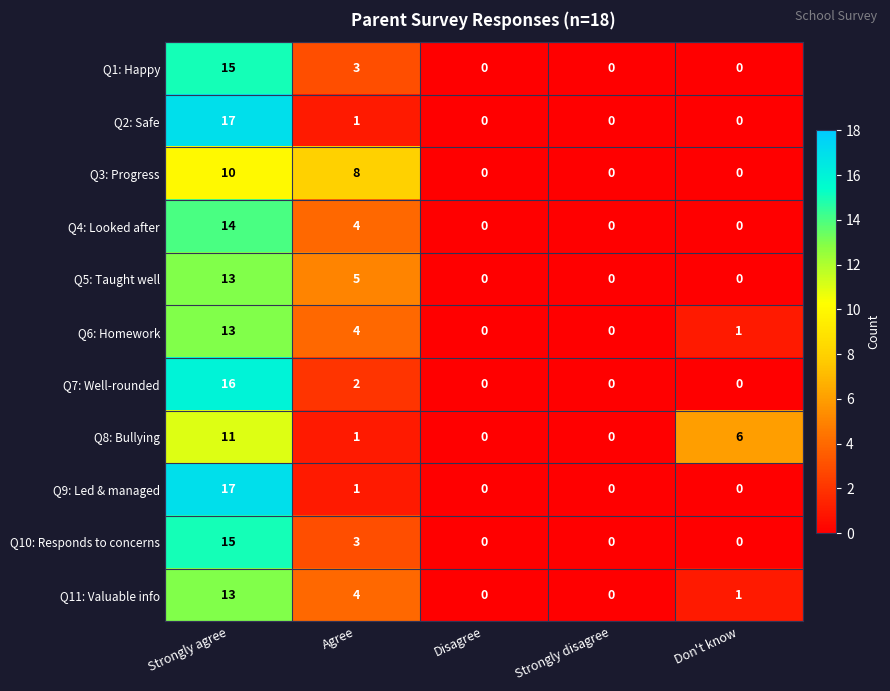

Where is Q9: Led & managed nearest to the value 8?

Agree